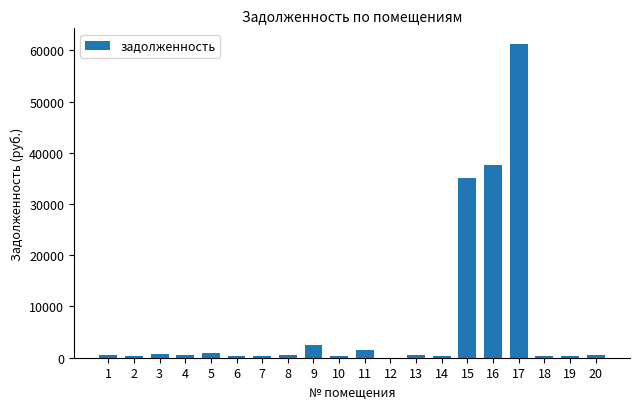

Where does the data first go above 481?

1